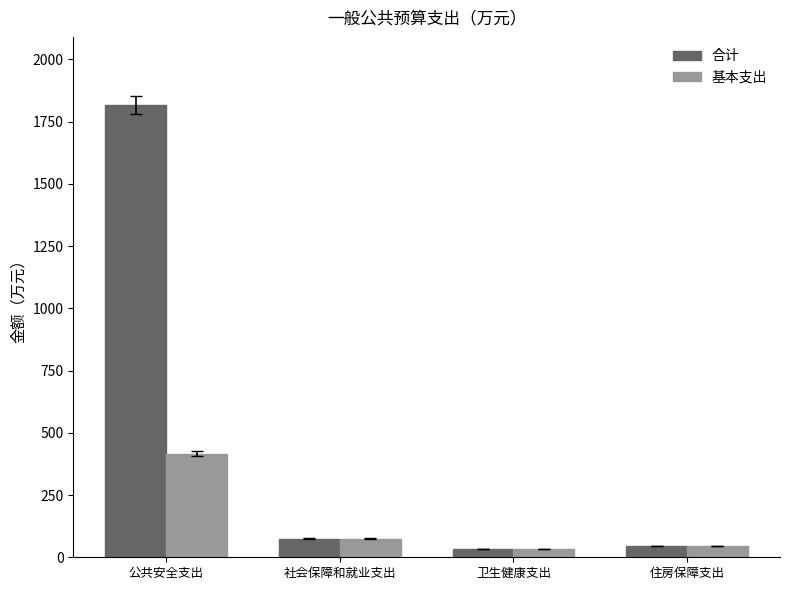

What is the label of the 3rd bar from the left?

卫生健康支出